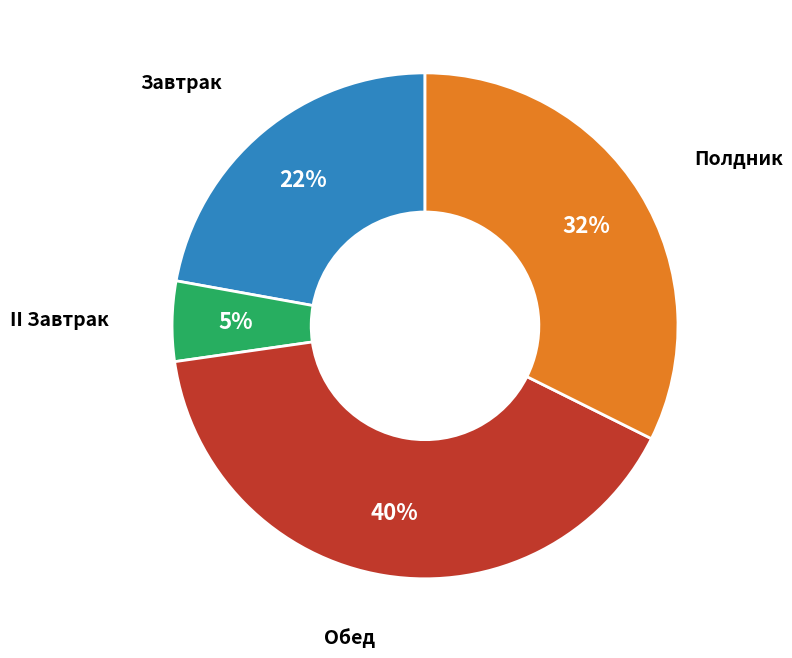

To the nearest percent, what is the difference between the largest and smallest slice percentages?

35%